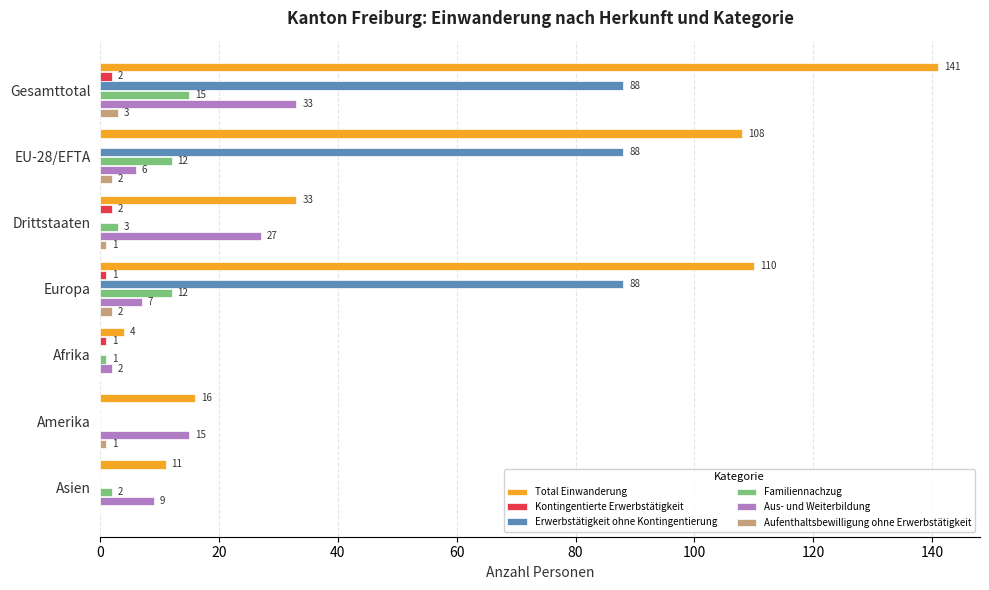

The Aufenthaltsbewilligung ohne Erwerbstätigkeit series shows 2 at Europa. True or false?

True